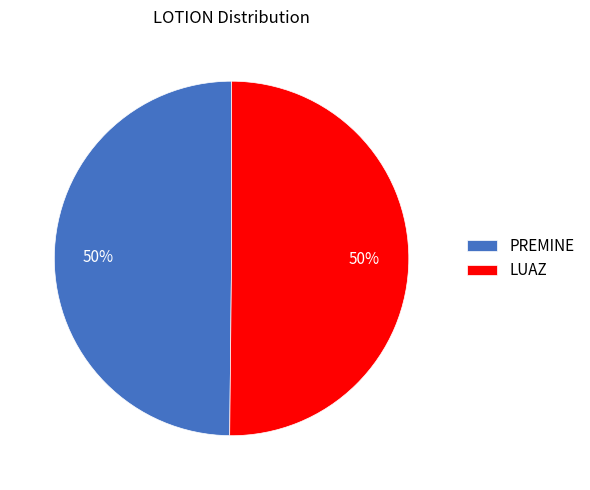

Do PREMINE and LUAZ together represent more than half of the pie?

Yes